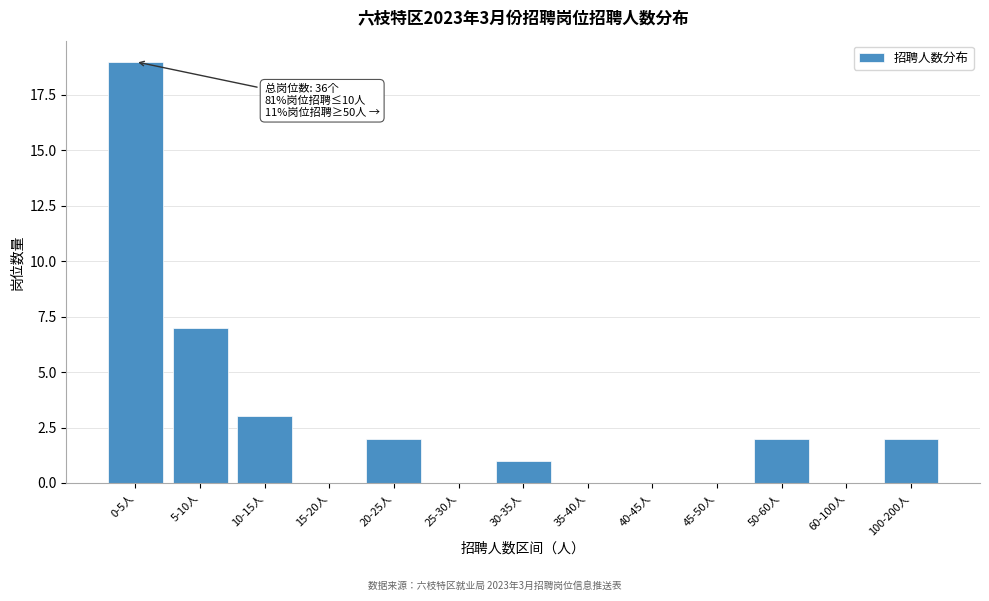

Reading left to right, what are all the values shown in this chart?

0-5人=19	5-10人=7	10-15人=3	15-20人=0	20-25人=2	25-30人=0	30-35人=1	35-40人=0	40-45人=0	45-50人=0	50-60人=2	60-100人=0	100-200人=2